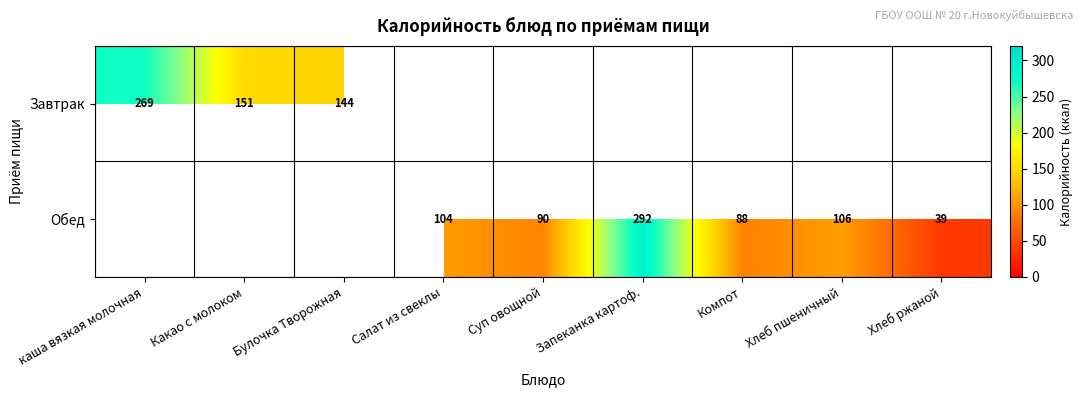

Is it true that Завтрак equals 269 at каша вязкая молочная?

True